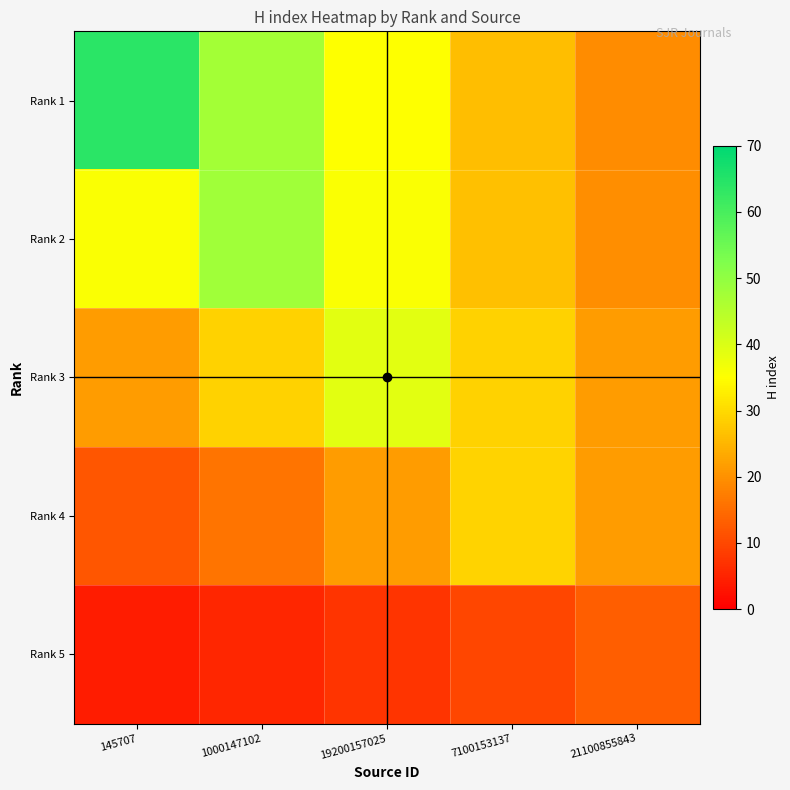

Rank the series by their maximum value, from lowest to highest.

Rank 5, Rank 4, Rank 3, Rank 2, Rank 1